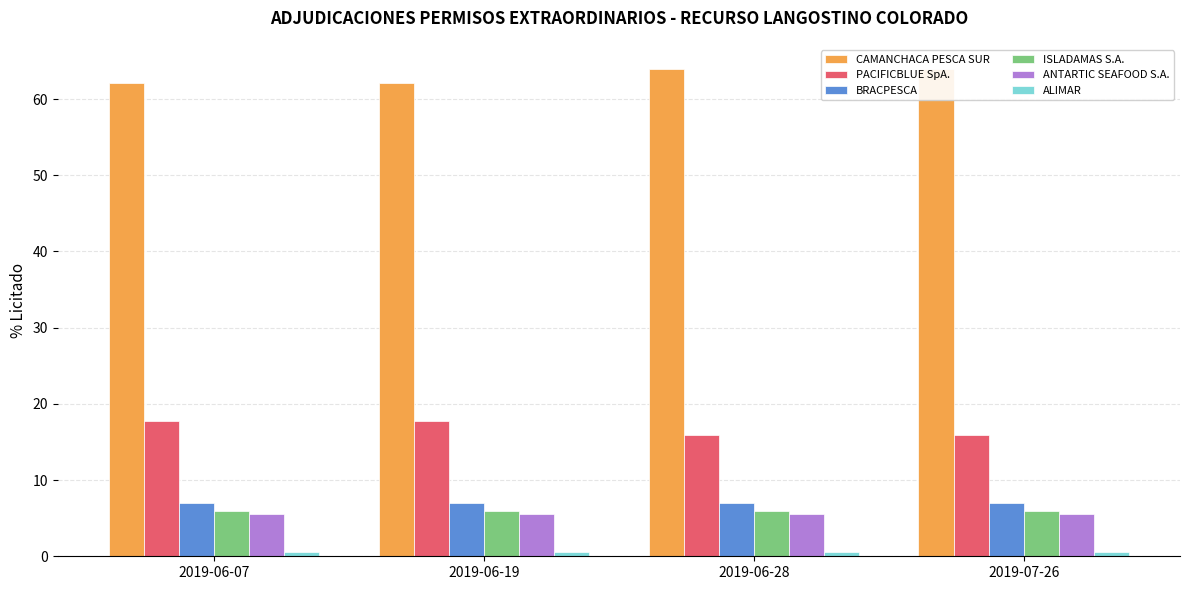

What is the smallest value displayed?

0.5